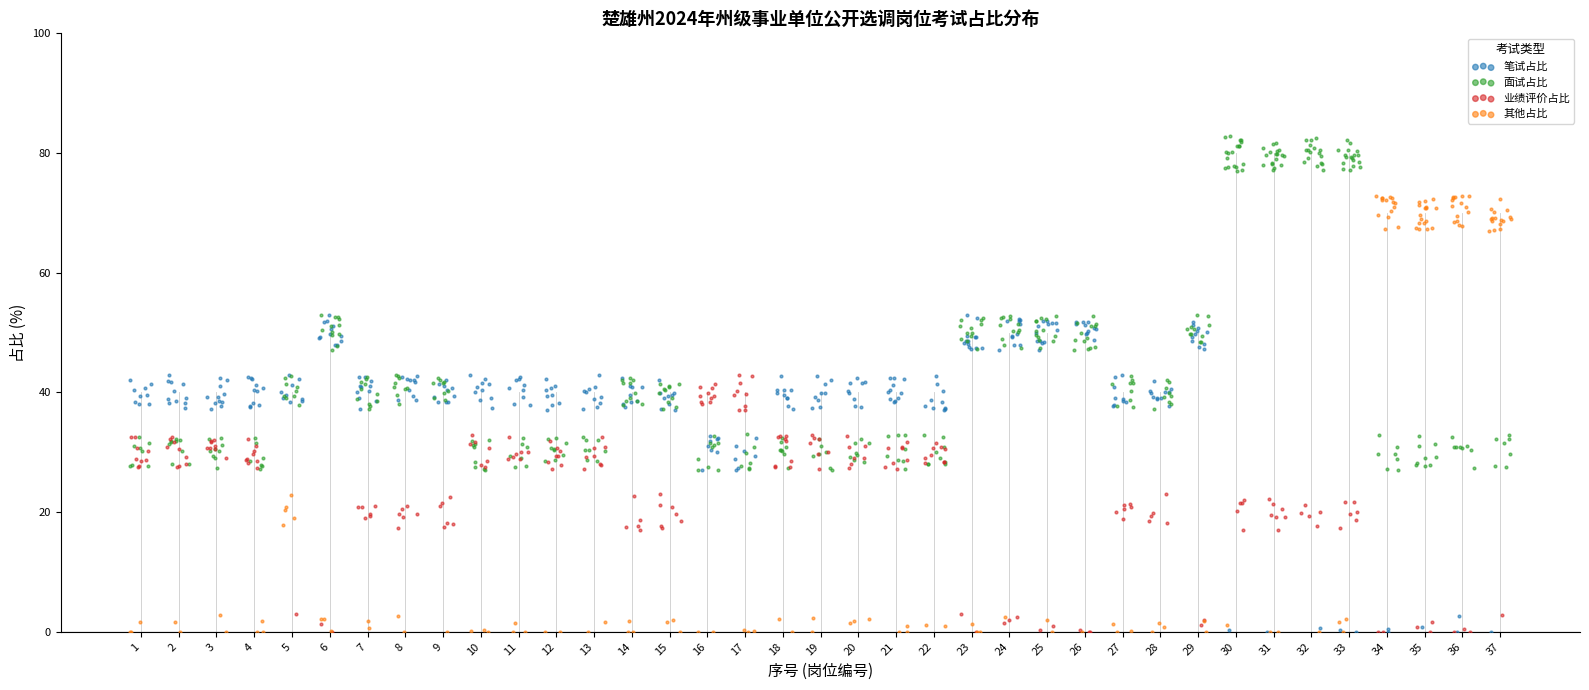

Which series has the largest Y range (max minus min)?

其他占比